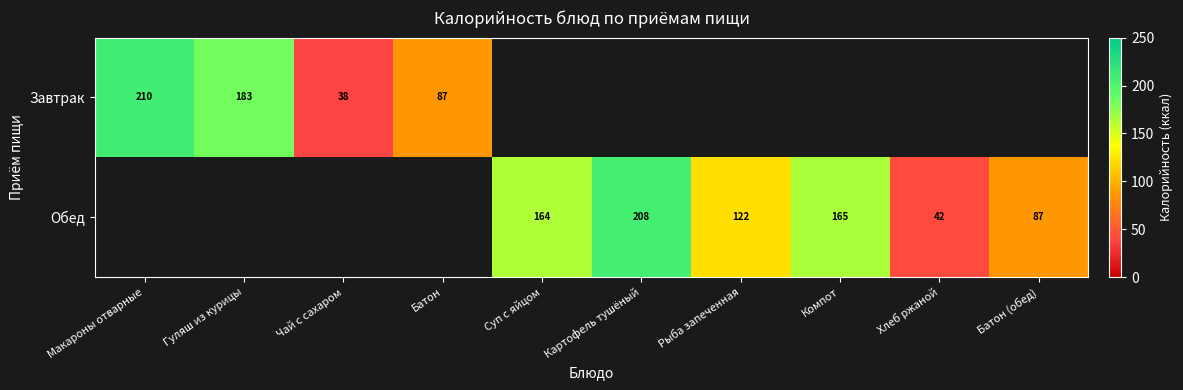

What is the sum of the Обед values at Рыба запеченная and Компот?

287